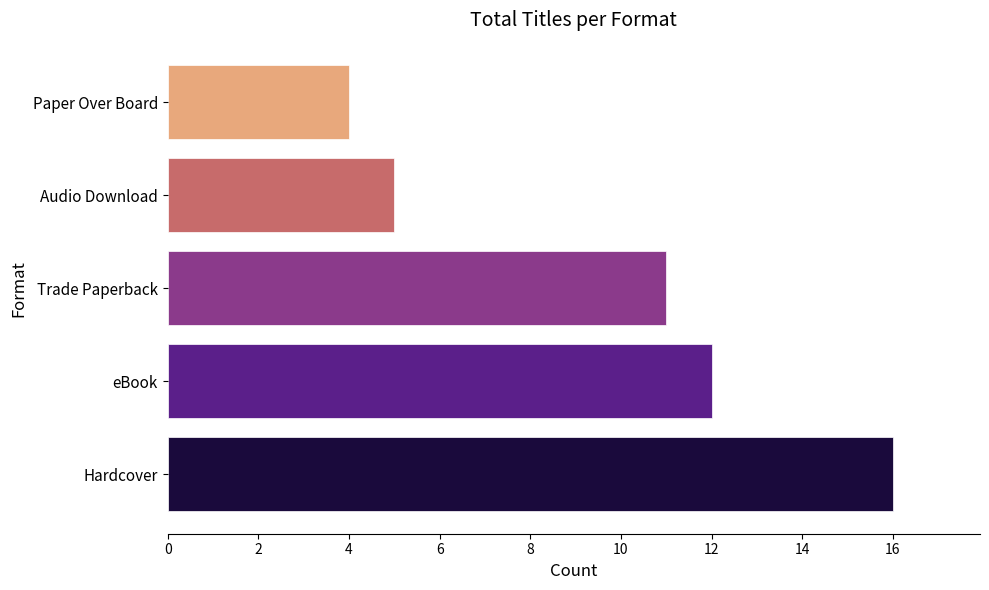

Reading top to bottom, list all the values displayed in this chart.

4	5	11	12	16